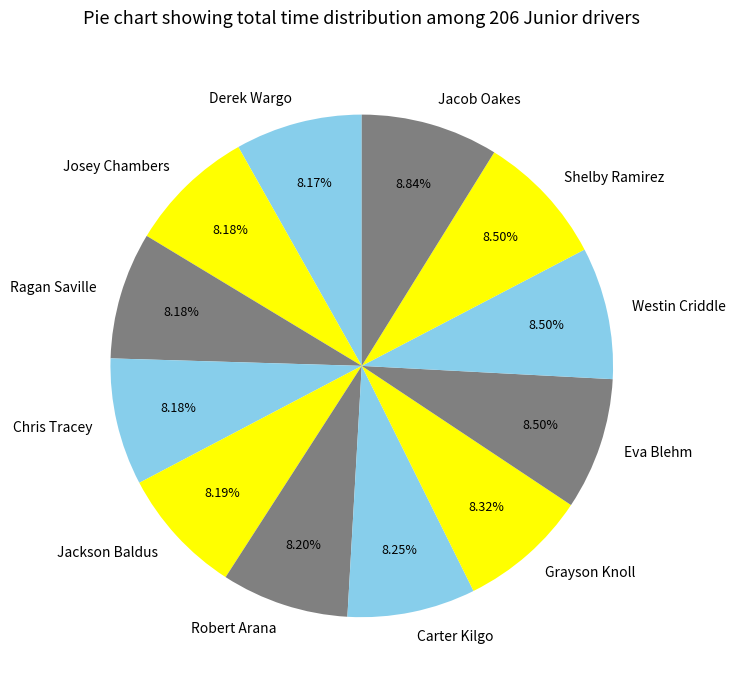

What is the ratio of the value at Westin Criddle to the value at Shelby Ramirez?

1.0